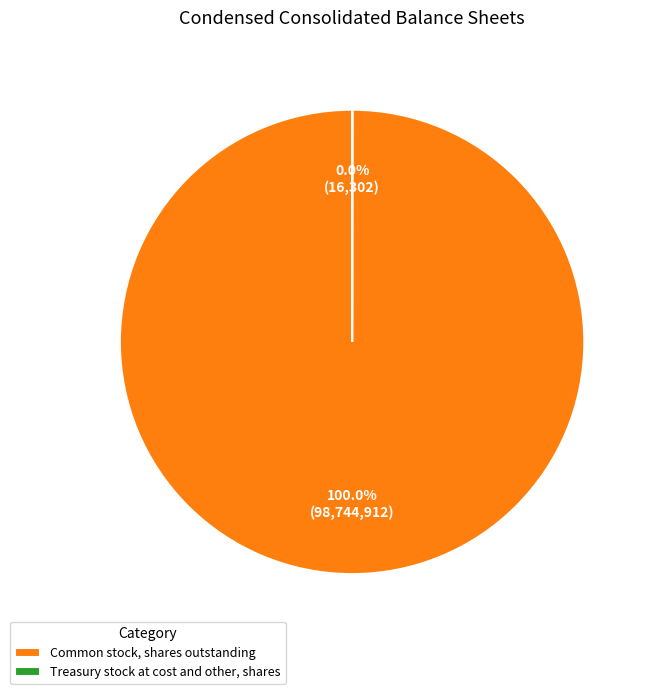

Which category accounts for the majority?

Common stock, shares outstanding